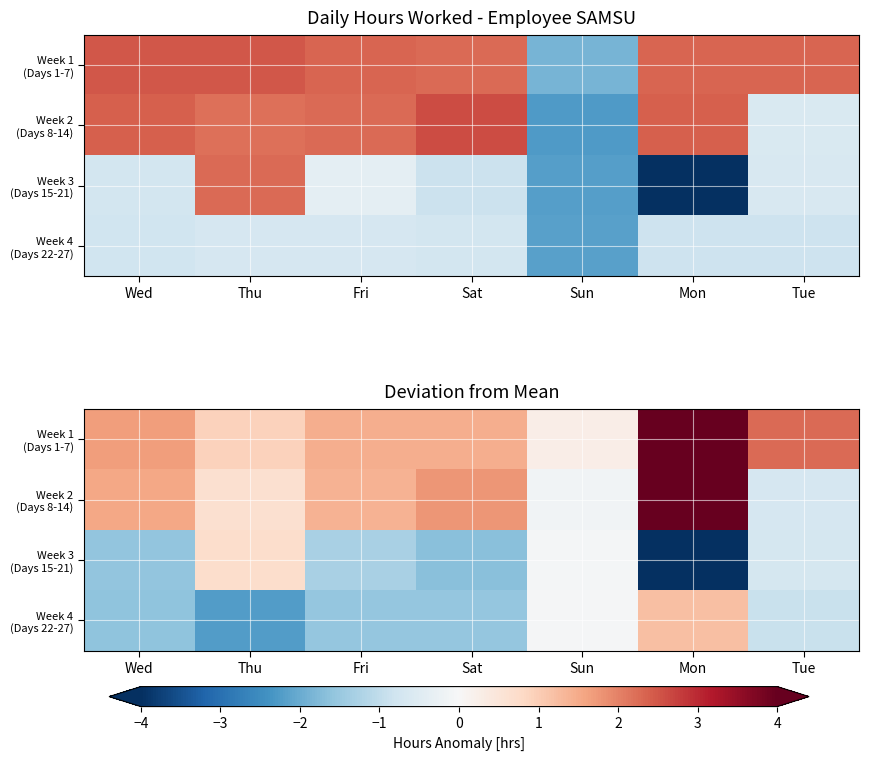

What is the difference between the Week 3 (Days 15-21) values at Thu and Tue?

1.4